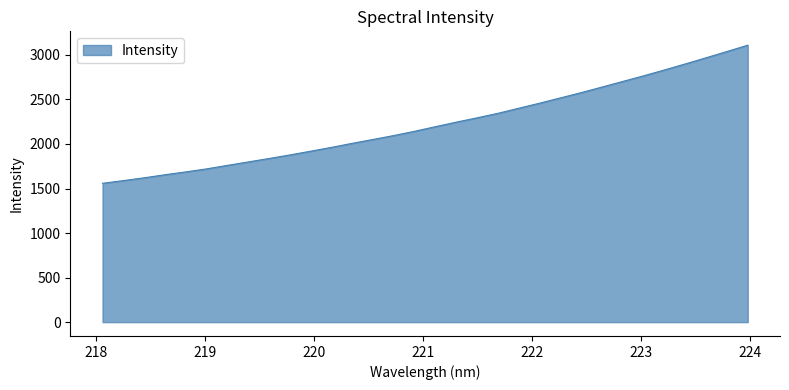

What is the greatest value displayed?

3109.1